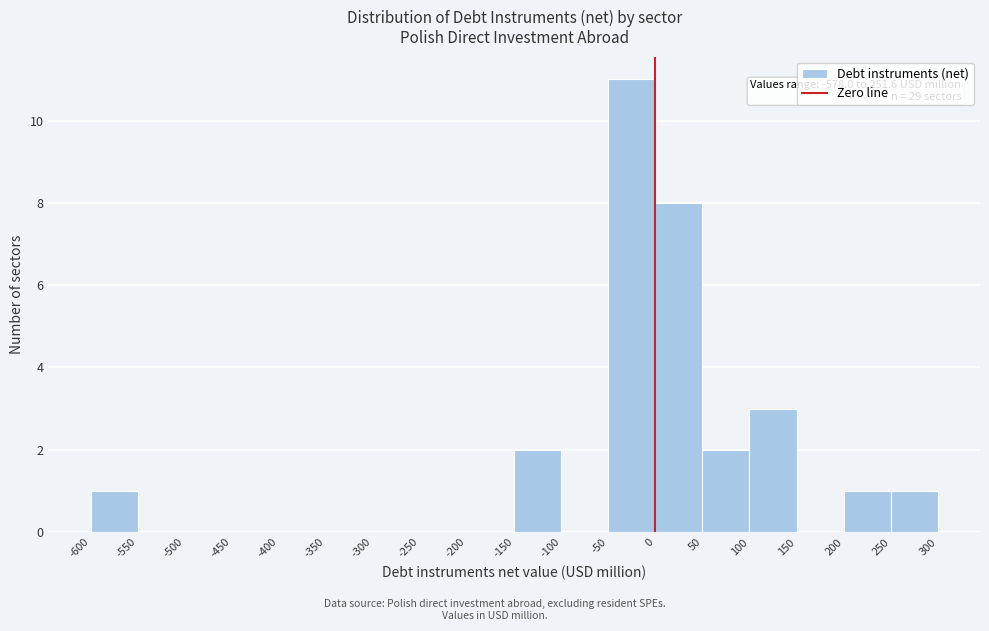

Over which range of the x-axis is the bar tallest?

-50 to 0